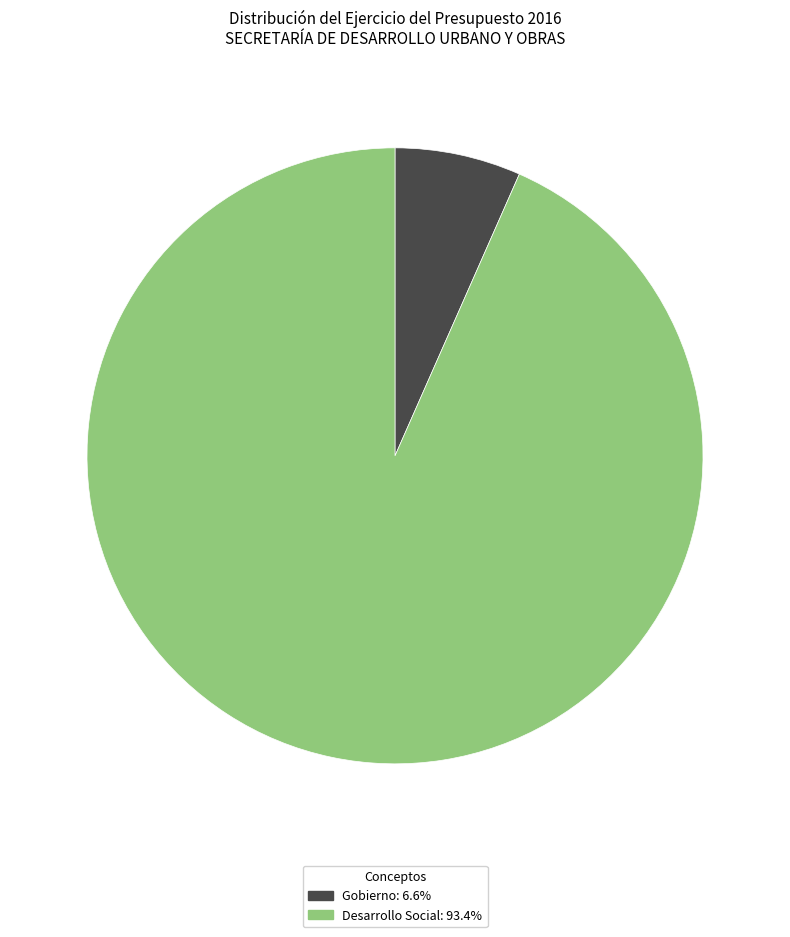

Which slice is the largest?

Desarrollo Social